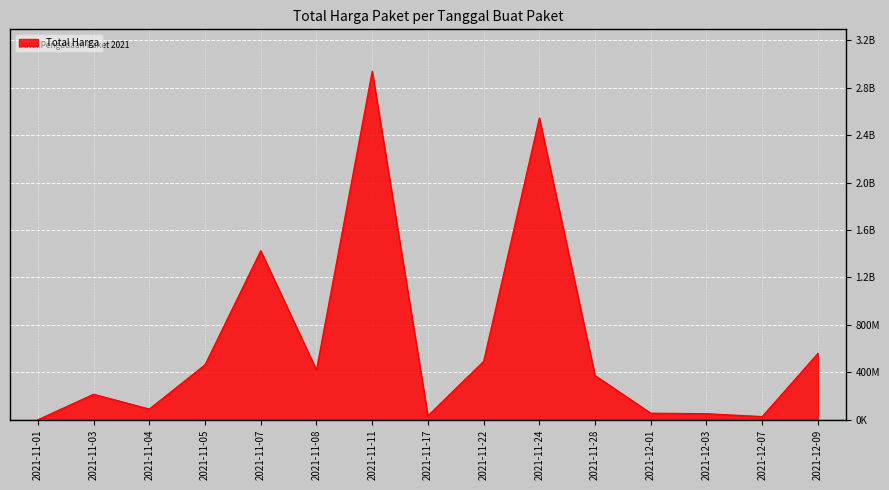

Reading left to right, what are all the values shown in this chart?

333600	215661270	90672075	464002100	1425867900	420466000	2938963240	34292000	493000000	2545327100	373404000	56152800	51601000	27412000	559971000